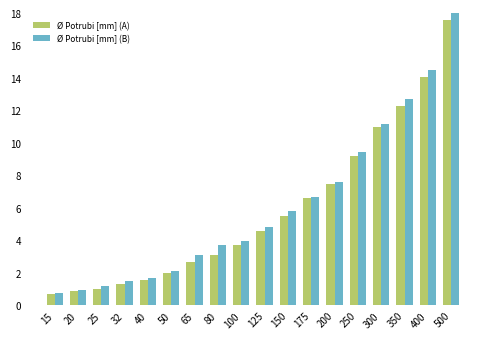

What is the highest value of the Ø Potrubi [mm] (A) series?

17.6